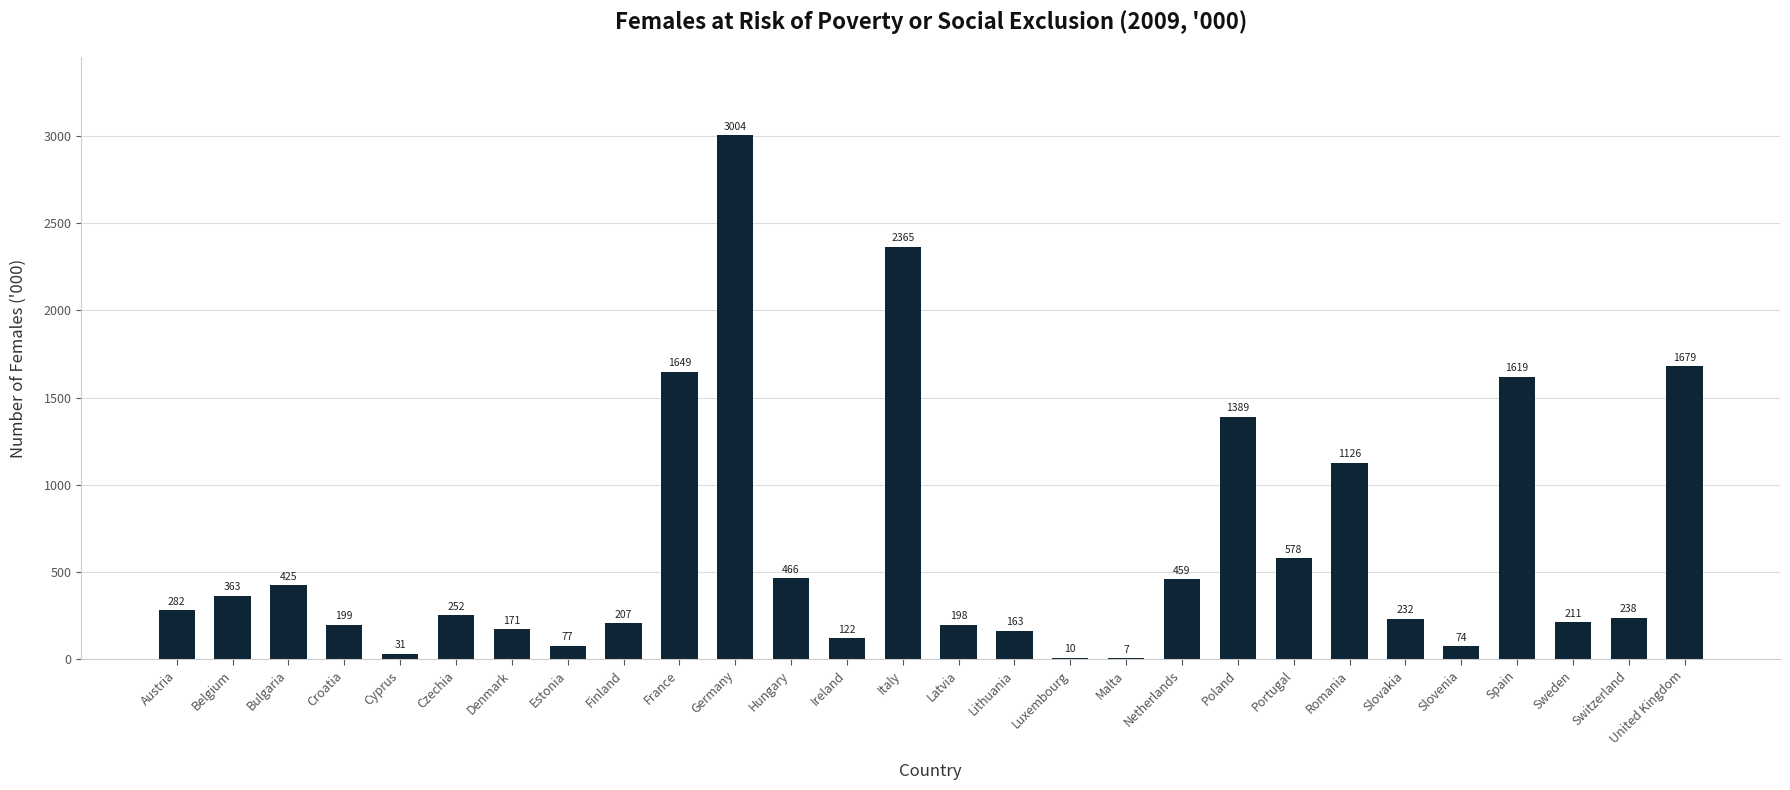

How many data points does each series have?

28